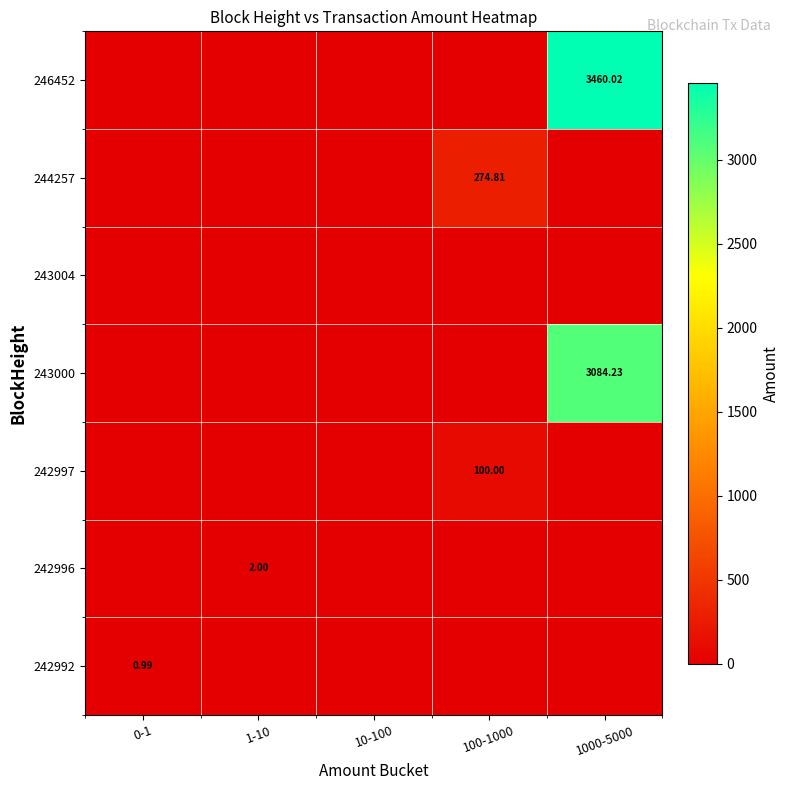

What is the sum of all 246452 values?

3460.0